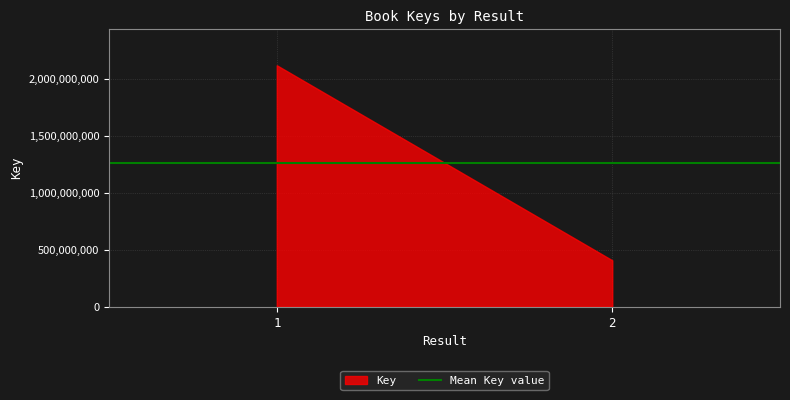

Approximately how many times larger is the value at 1 compared to 2?

5.2